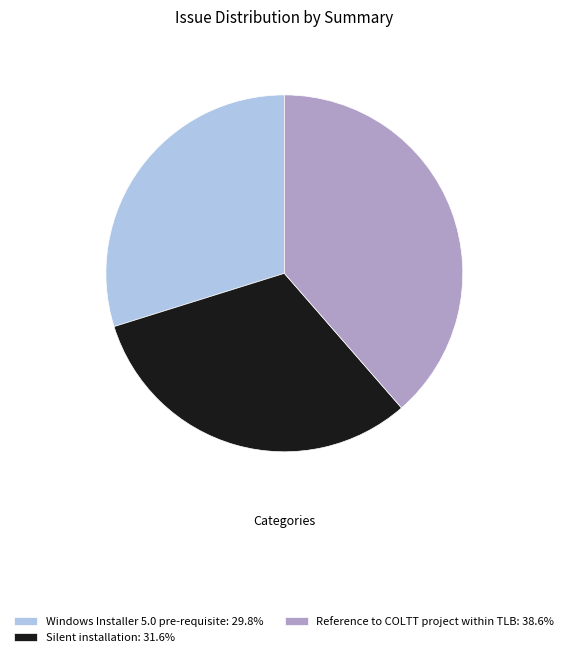

Approximately how many times larger is the value at Windows Installer 5.0 pre-requisite compared to Silent installation?

0.9